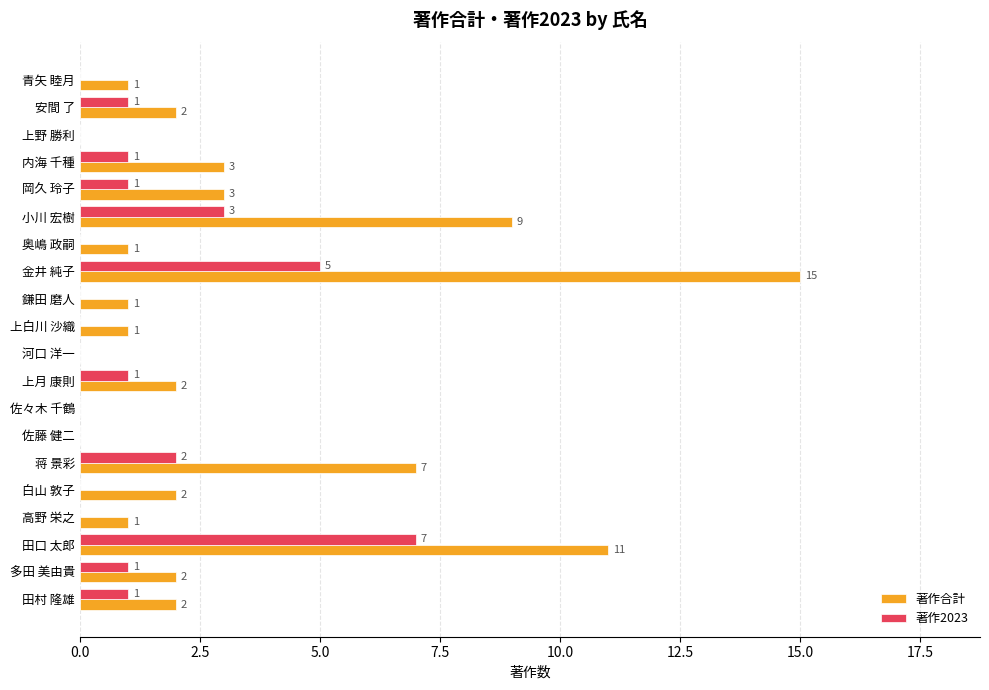

What is the sum of all 著作2023 values?

23